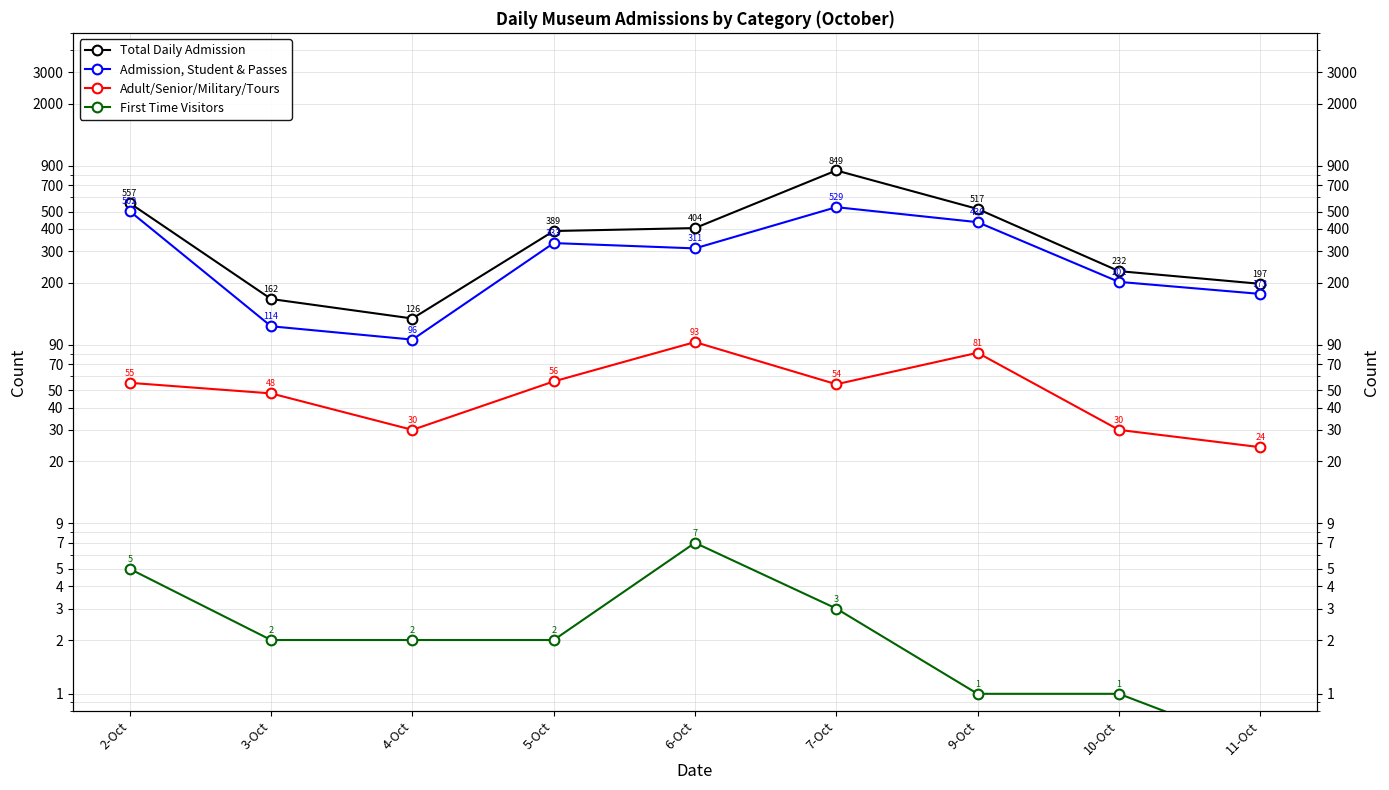

Rank the series at 2-Oct from highest to lowest value.

Total Daily Admission, Admission, Student & Passes, Adult/Senior/Military/Tours, First Time Visitors